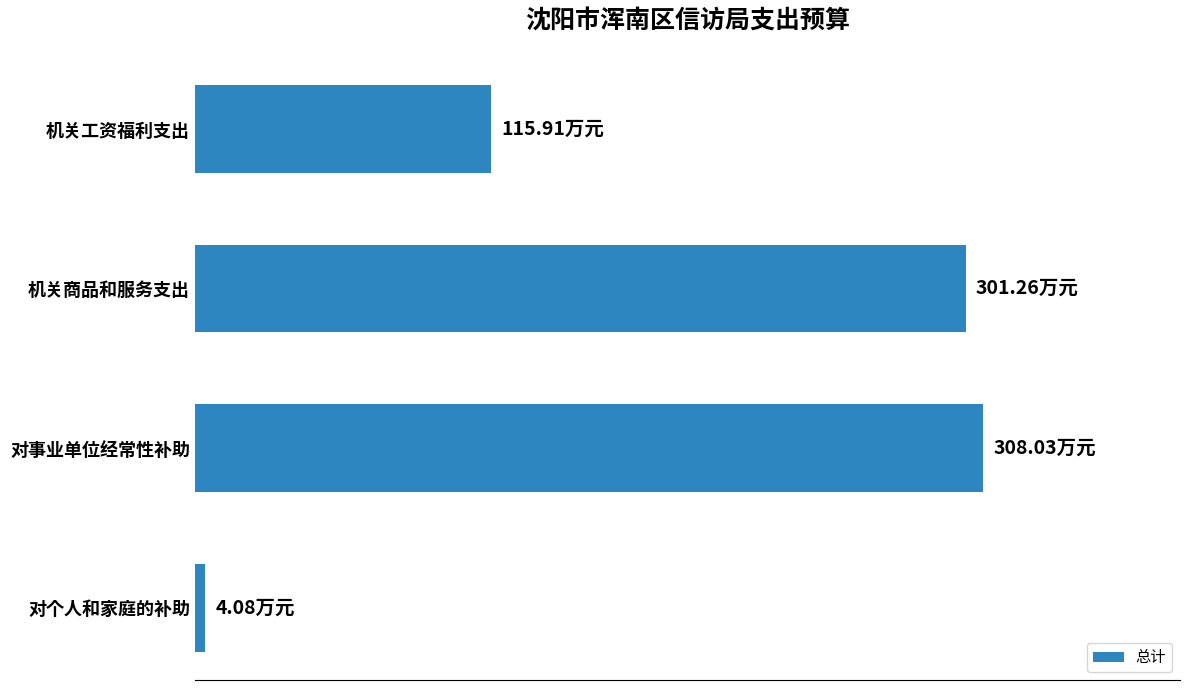

Does the chart contain stacked bars?

No